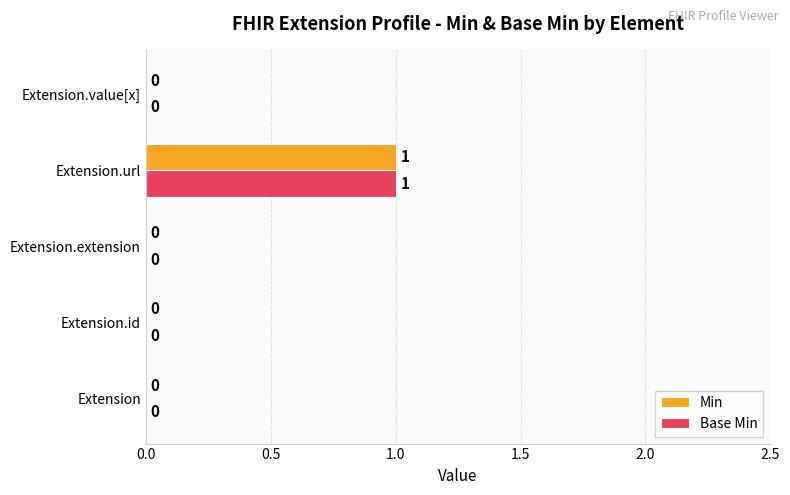

At which category does the chart reach its peak across all series?

Extension.url